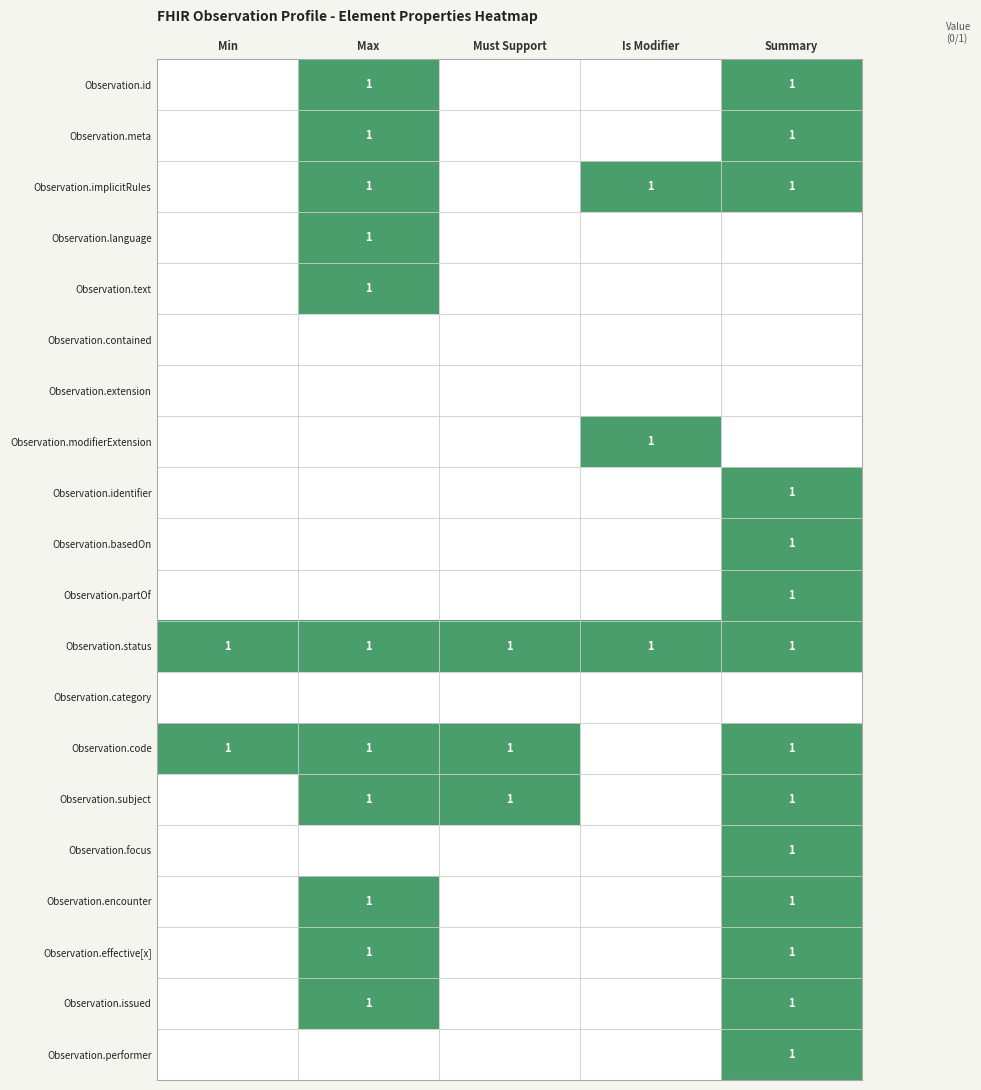

Is it true that Observation.issued equals 2 at Summary?

False